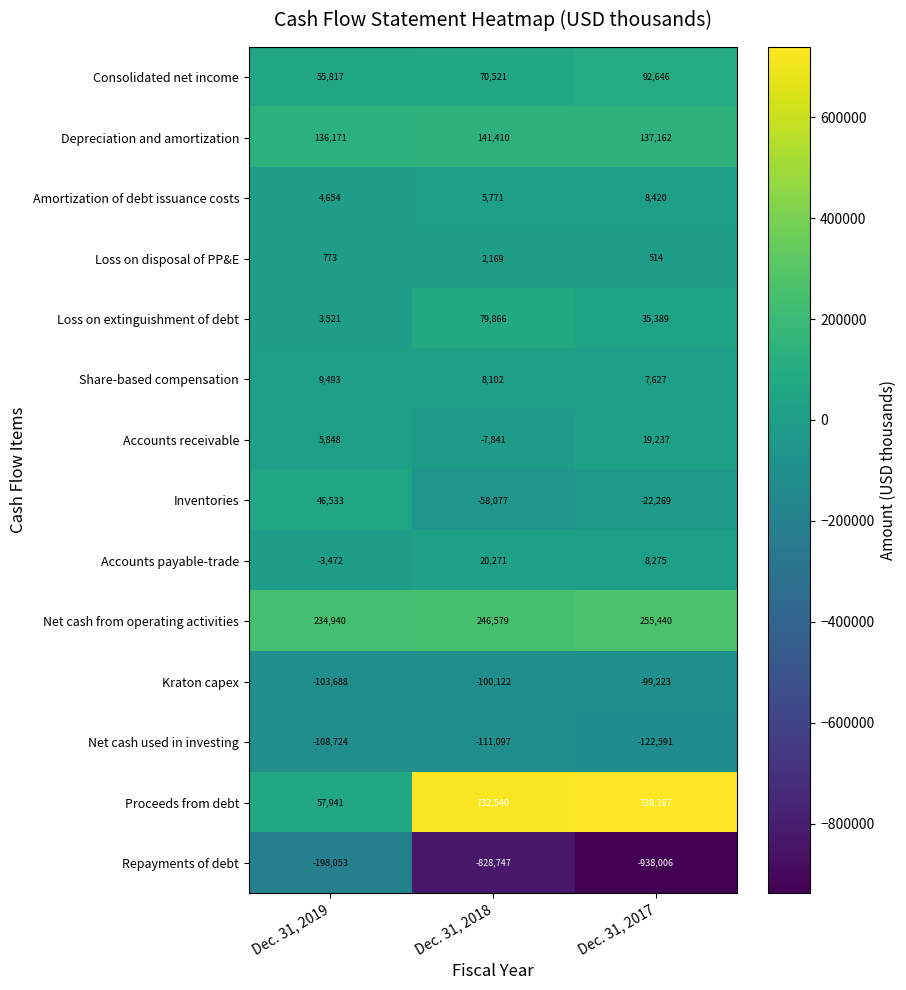

Which series has the largest range (max minus min)?

Repayments of debt